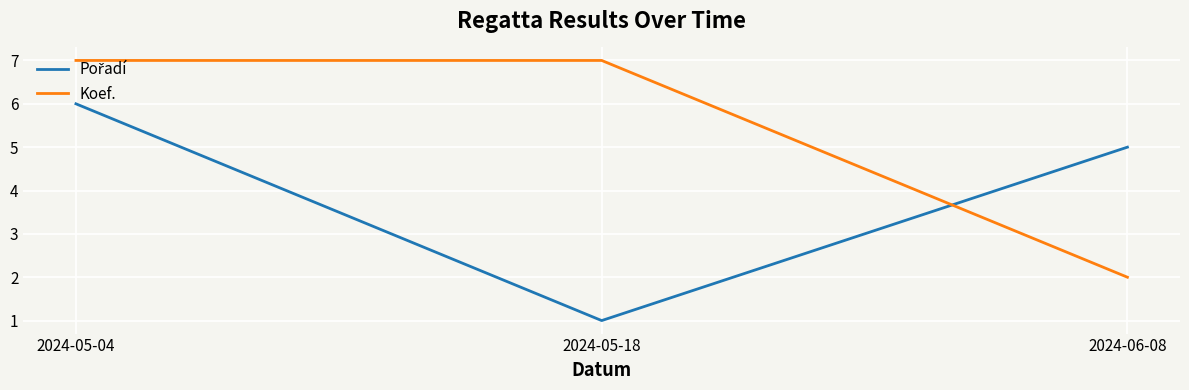

The Koef. series shows 7 at 2024-05-18. True or false?

True